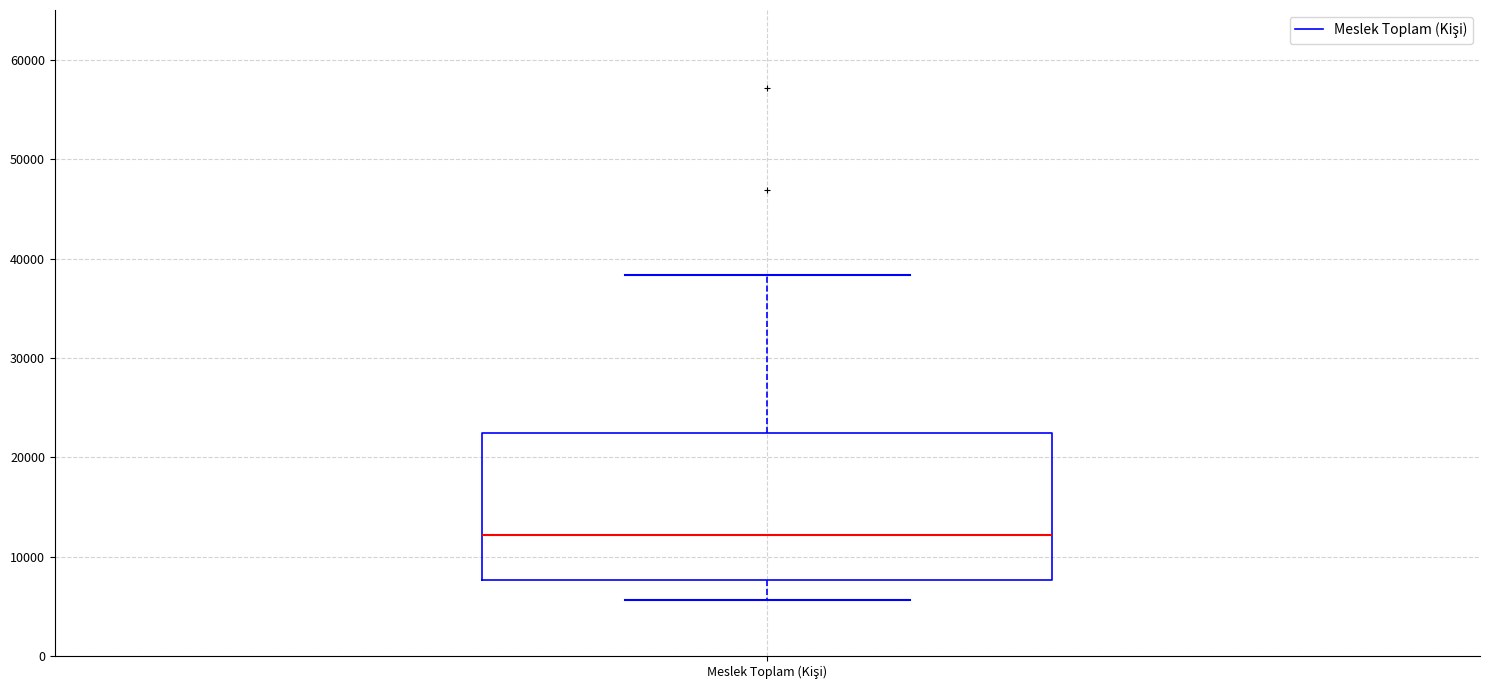

Where is the upper edge of the box for Meslek Toplam (Kişi) on the y-axis? The values are not printed on the chart, so give them approximately, as read against the axis.

22000